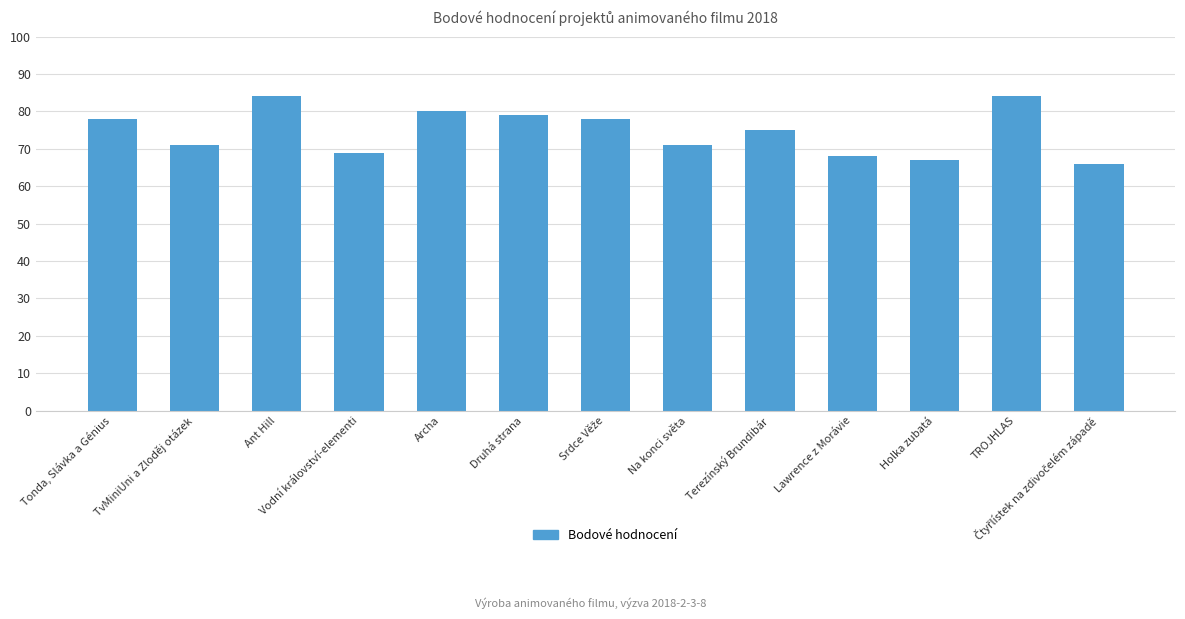

How many data points are less than 75?

6